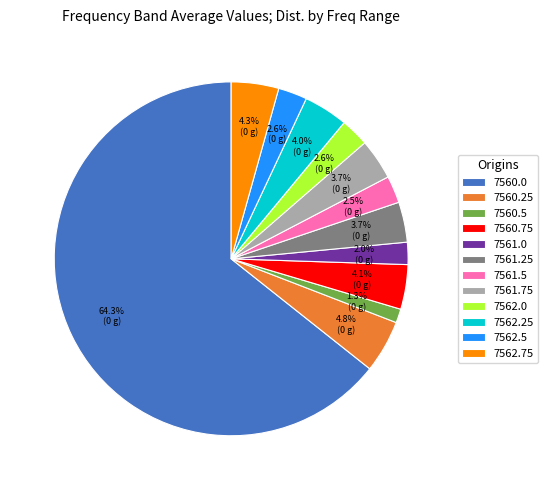

How much of the chart is everything except 7560.5?

98.7%